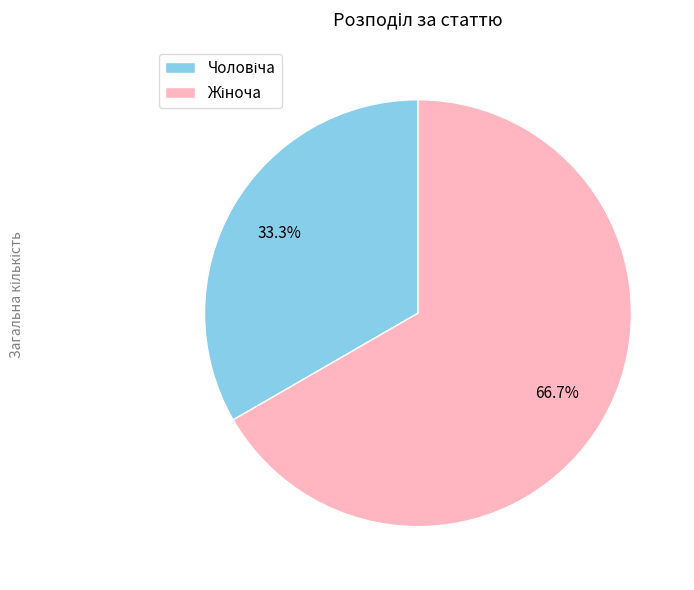

Does any single category account for the majority?

Yes